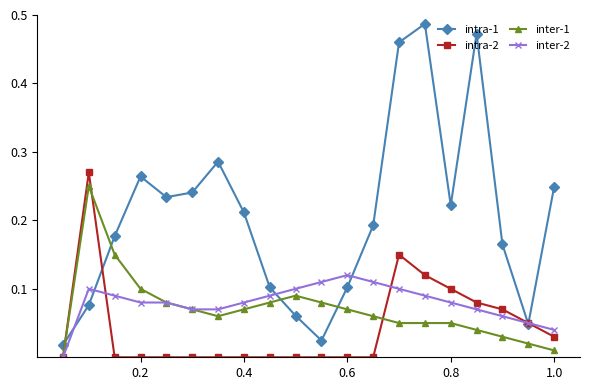

True or false: intra-2 and inter-1 intersect in this chart.

True